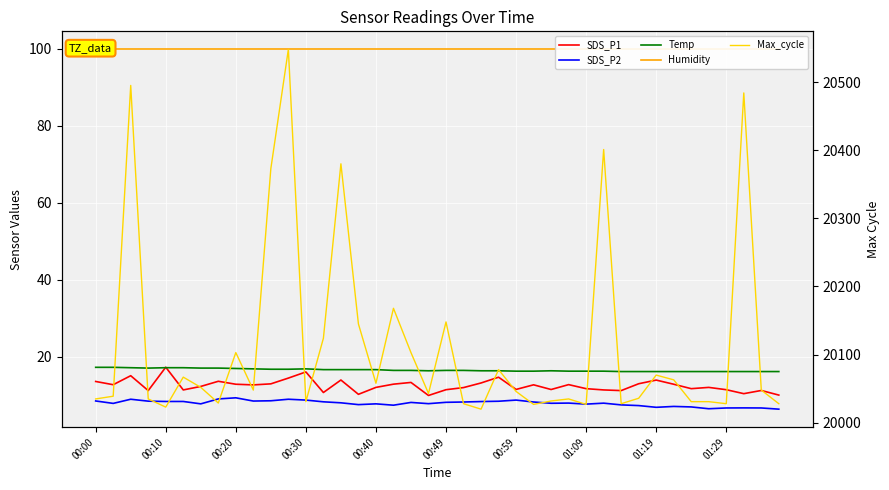

What is the average value of the SDS_P2 series?

7.9